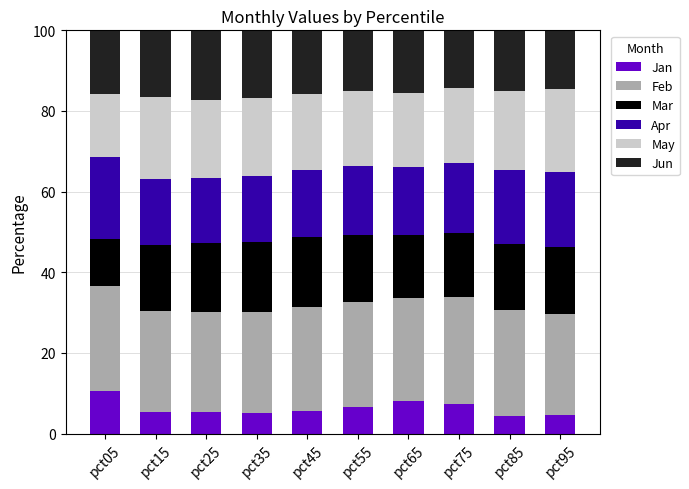

What is the total value across all series at pct85?

100.0